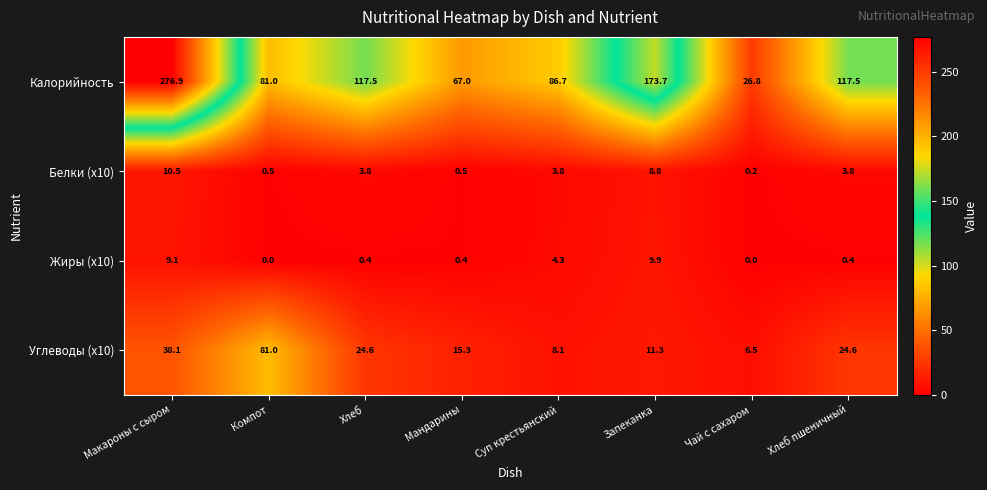

What is the average value of the Калорийность series?

118.4